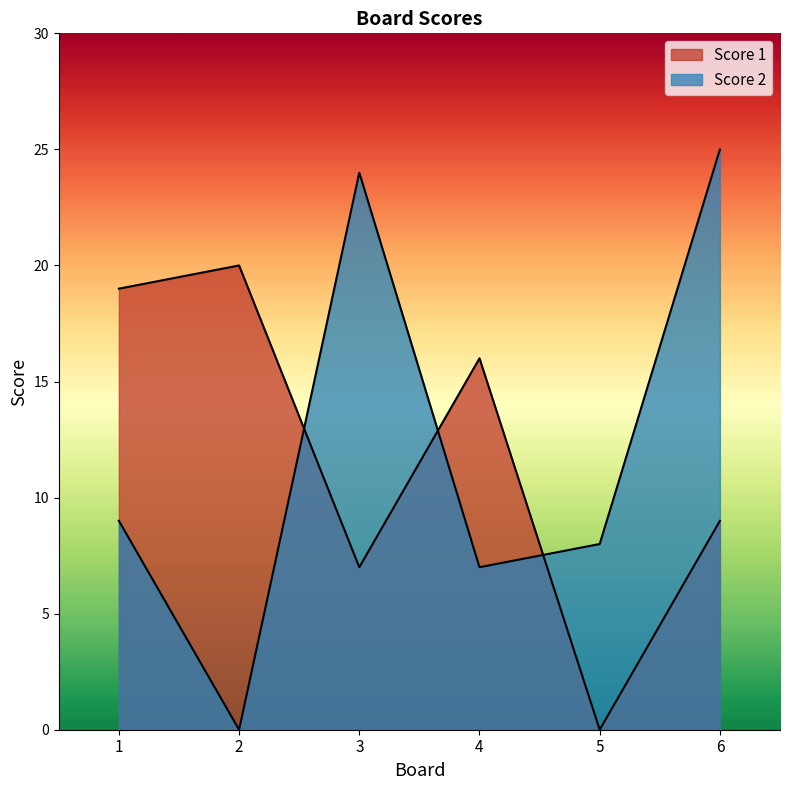

Does the chart display data point markers on the line(s)?

No